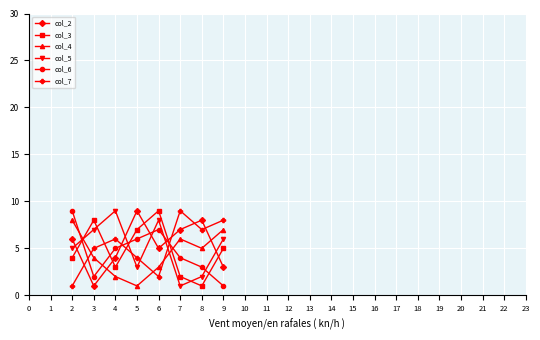

At 4, list the series in order from smallest to largest.

col_4, col_3, col_2, col_6, col_7, col_5